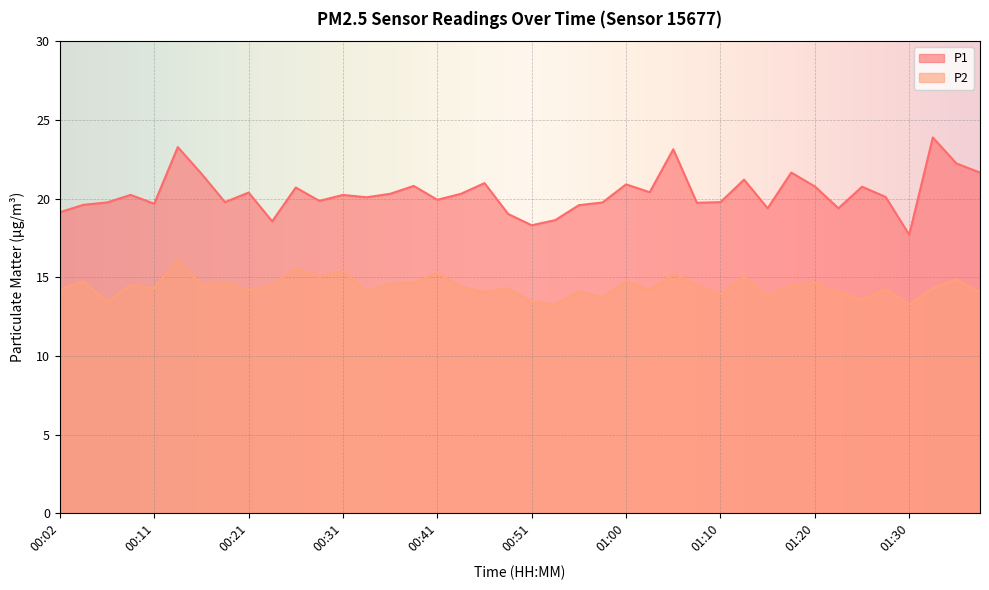

How many lines are shown in the chart?

2